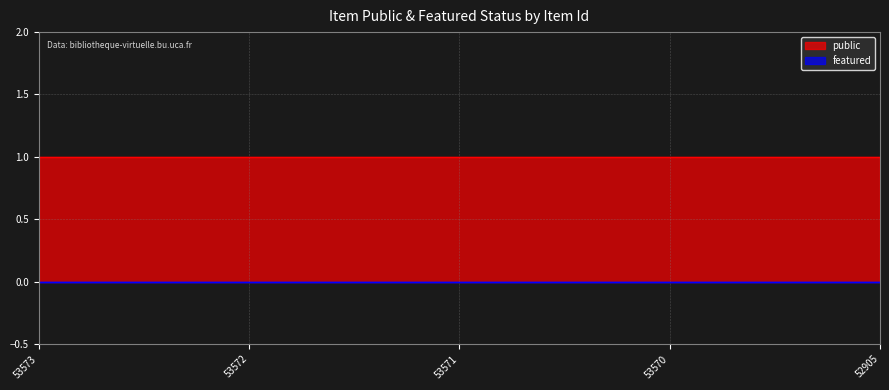

Reading right to left, what are all the values shown in this chart?

public: 52905=1	53570=1	53571=1	53572=1	53573=1
featured: 52905=0	53570=0	53571=0	53572=0	53573=0